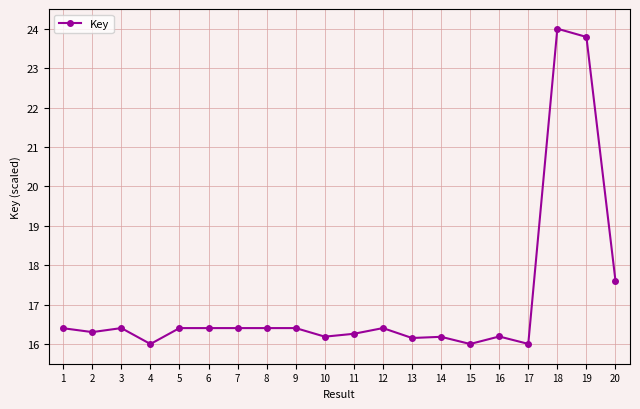

True or false: the data shows 11.4 at 18.

False